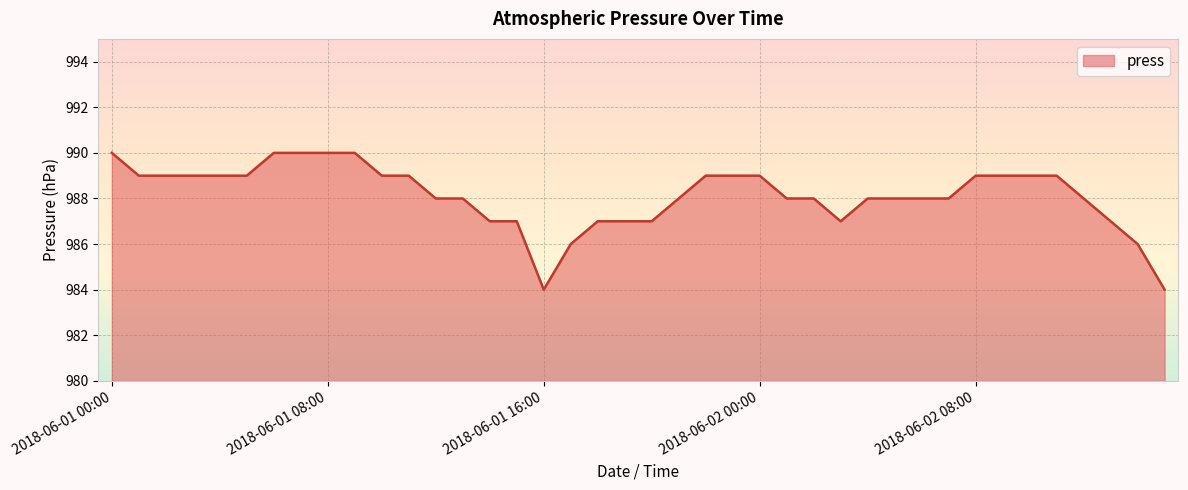

What is the greatest value displayed?

990